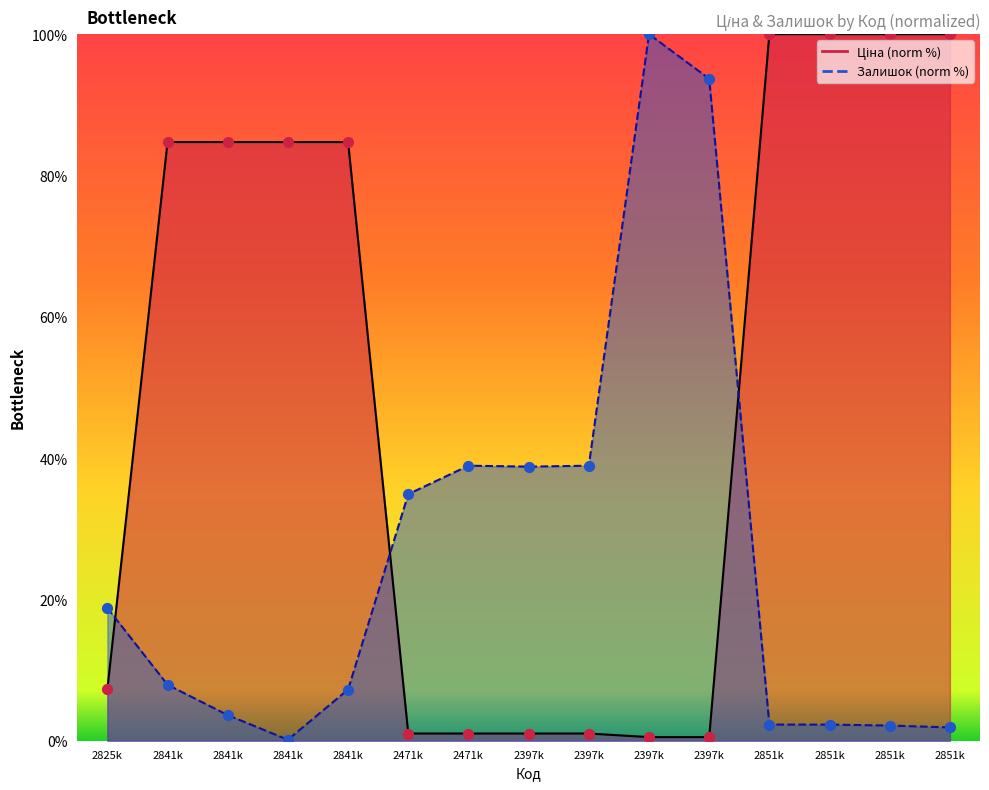

At how many categories does at least one series exceed 14?

15